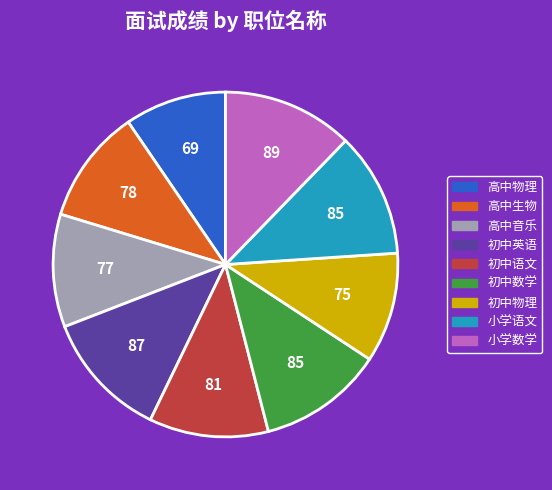

Which has a higher value, 小学数学 or 初中数学?

小学数学